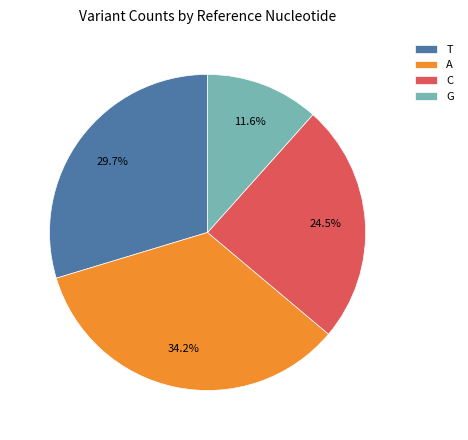

How many segments does this pie chart have?

4